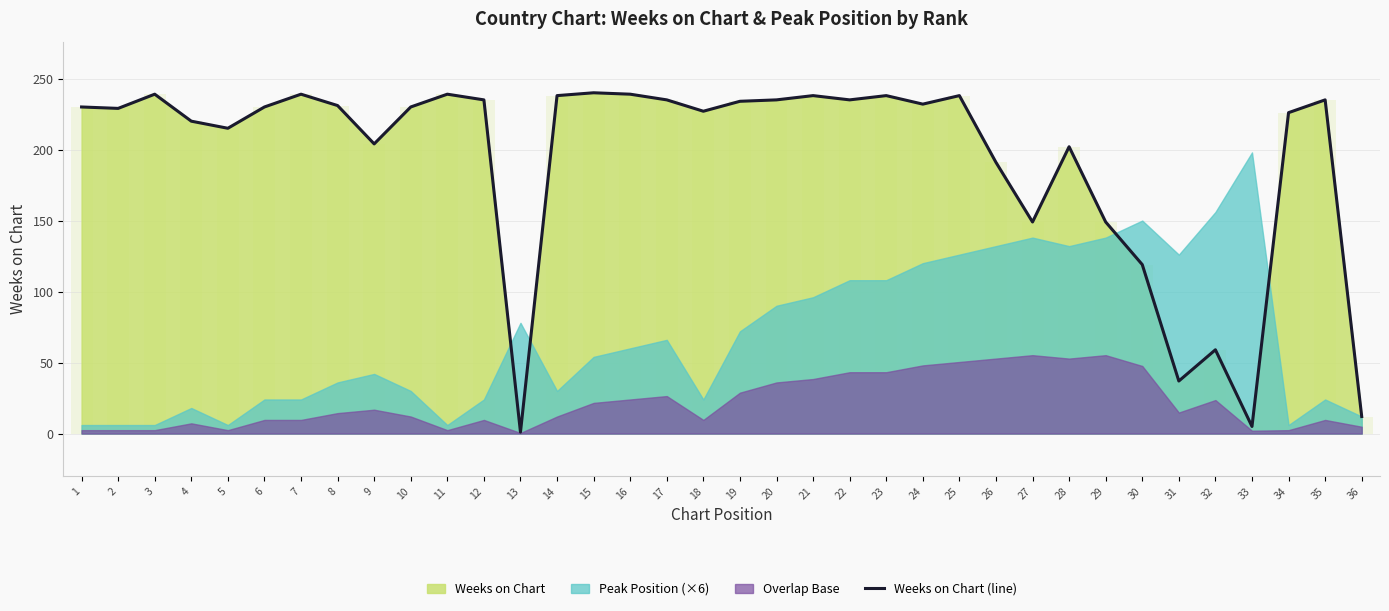

Are the bars horizontal?

No